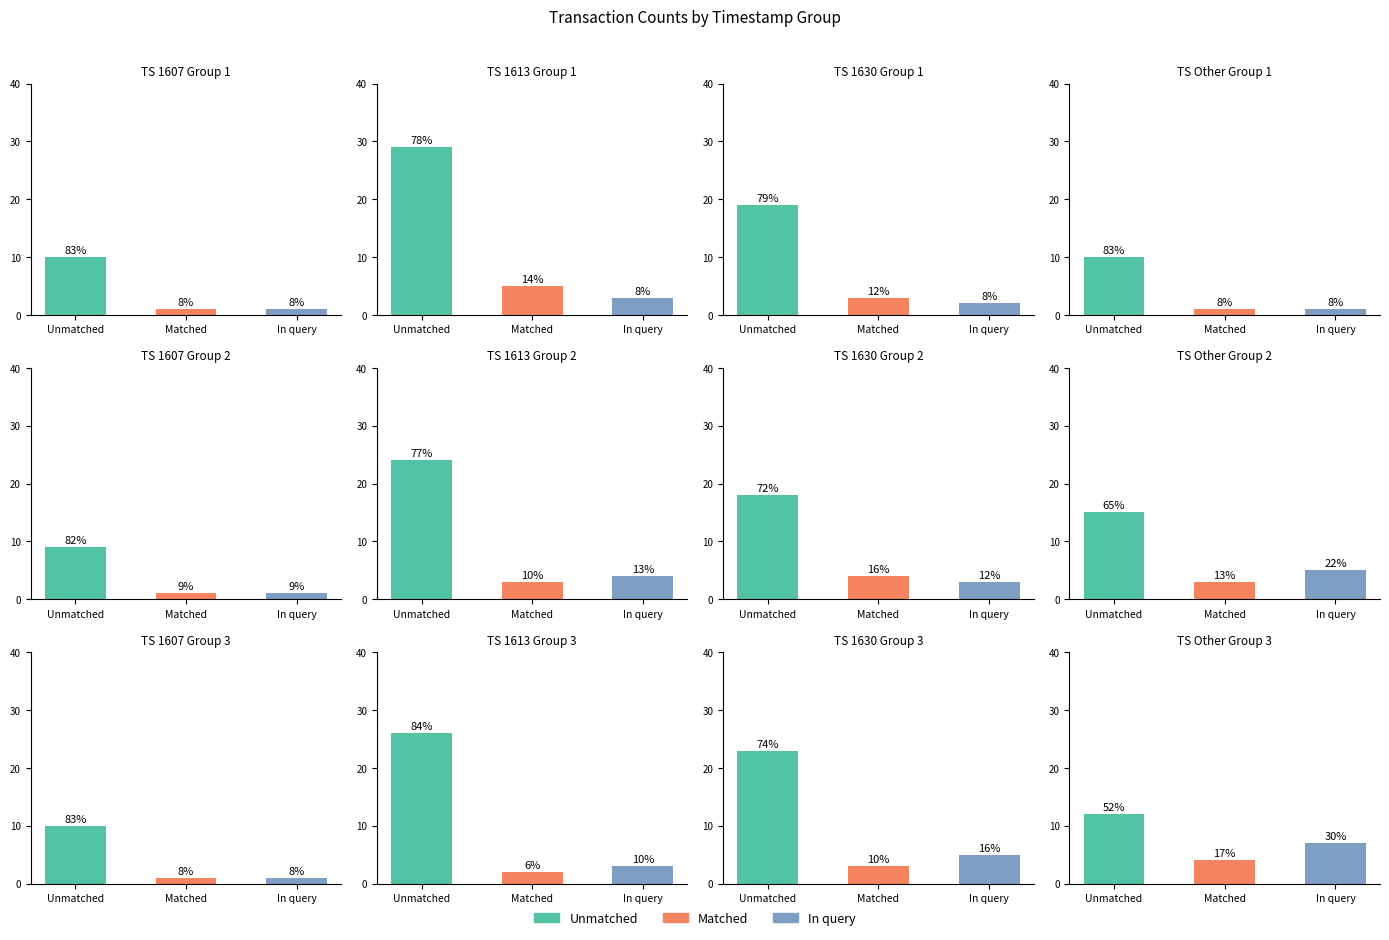

What is the sum of the Matched values at 1673564630 and Other?

4